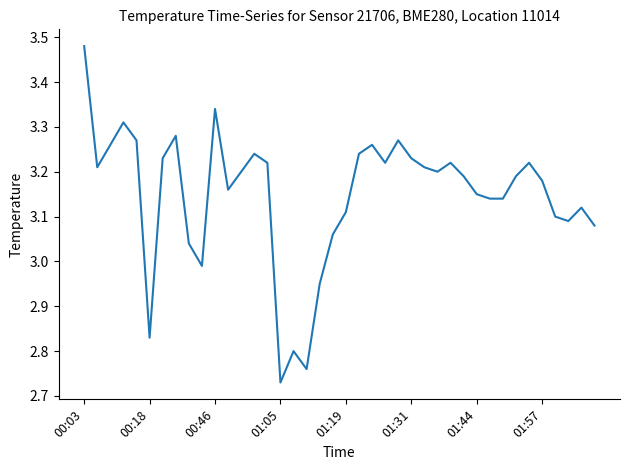

How many lines are shown in the chart?

1